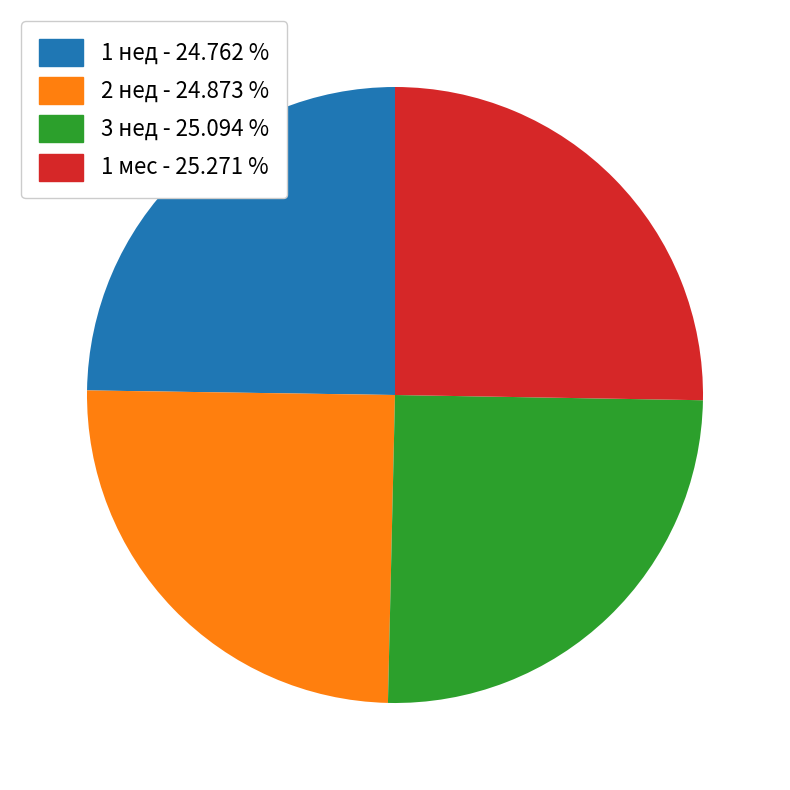

Does any single category account for the majority?

No